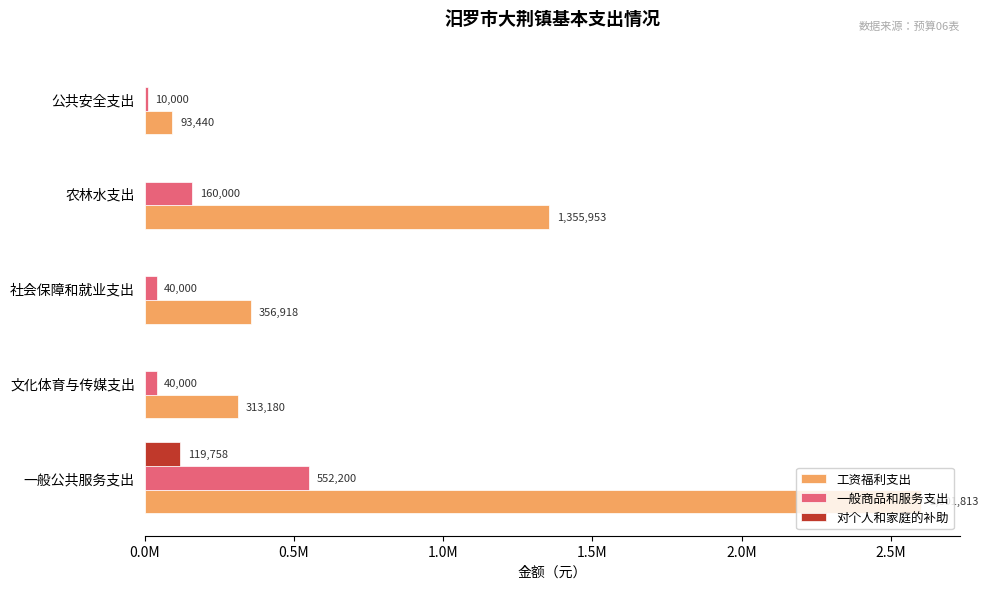

At which label is 工资福利支出 closest to 1347626?

农林水支出